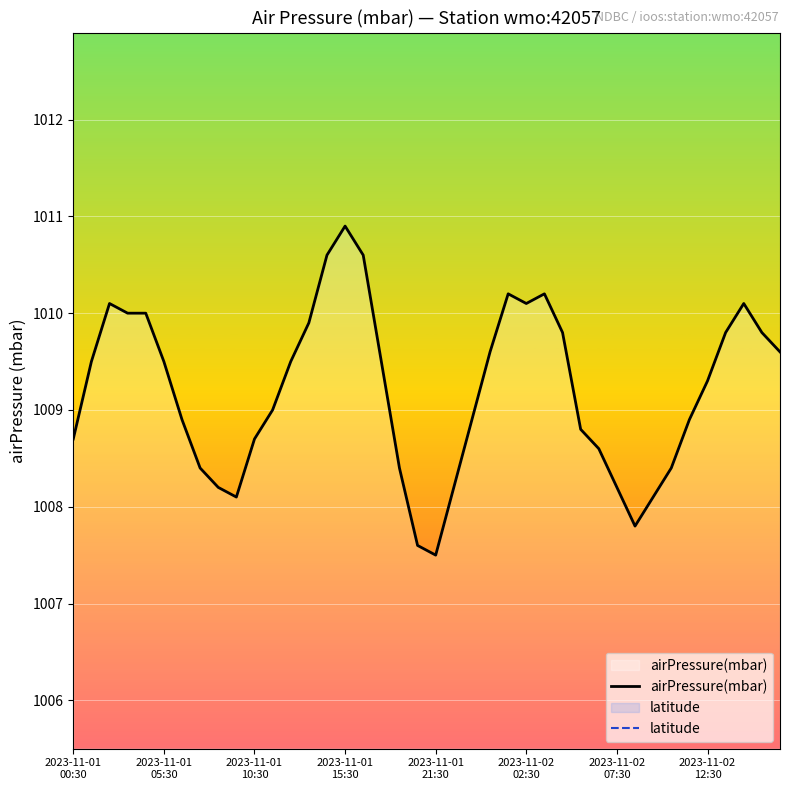

What is the value of the latitude point at the 20th from the left?

39.4